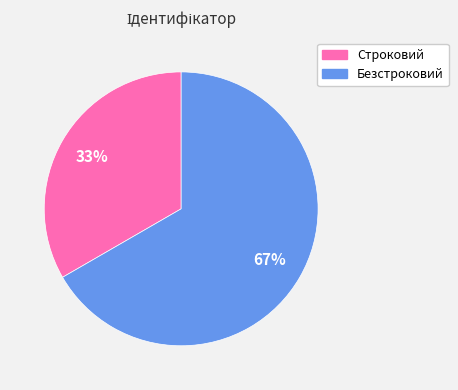

What is the majority slice?

Безстроковий